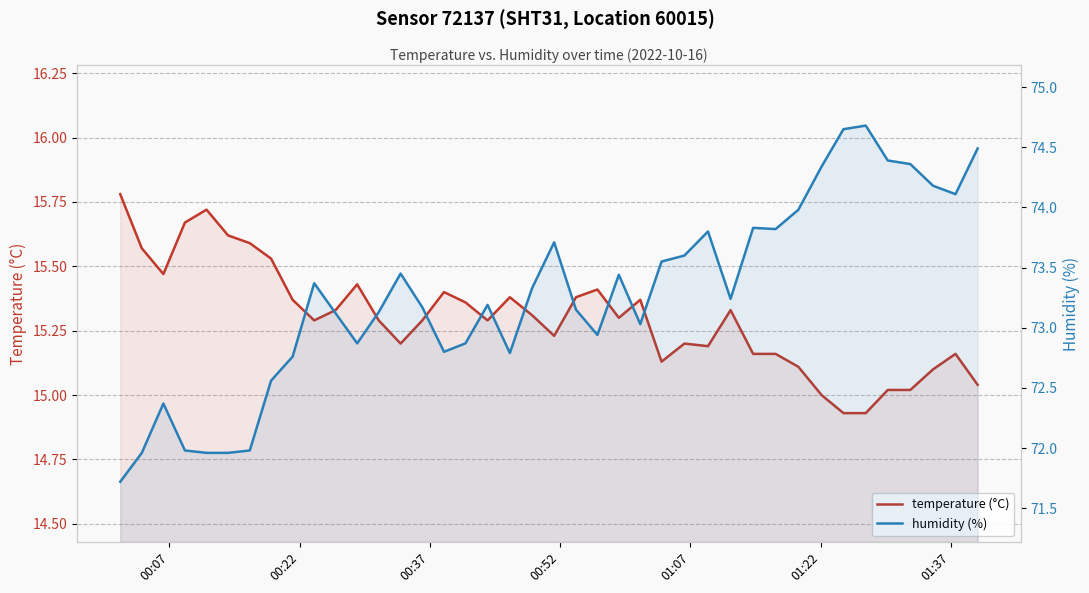

True or false: humidity (%) and temperature (°C) cross at least once.

False